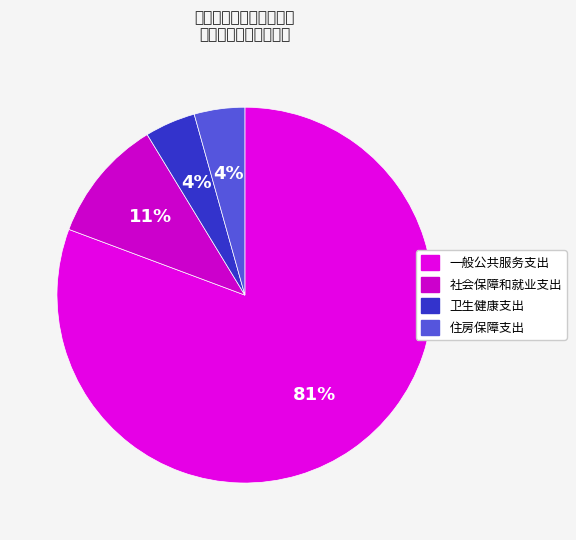

What percentage do 住房保障支出 and 卫生健康支出 together represent?

8.7%